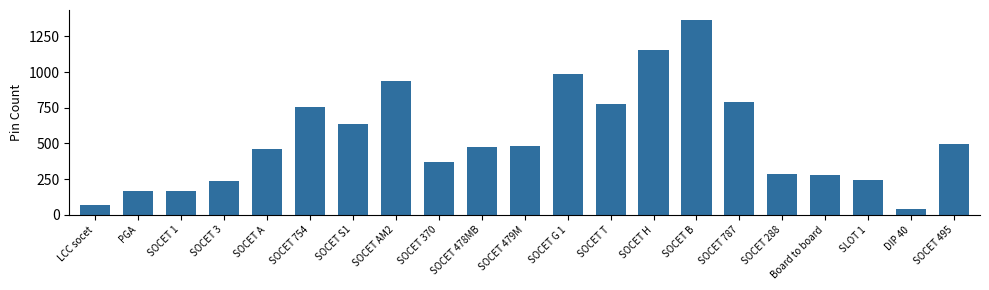

What is the sum of the values at SOCET B and SOCET G 1?

2355